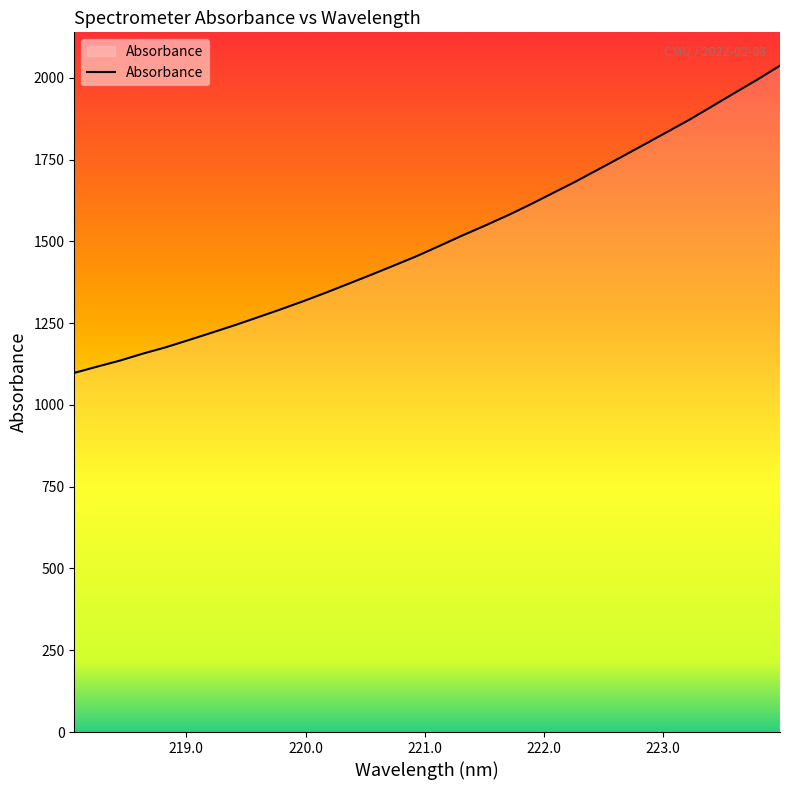

How many categories are shown in the chart?

32